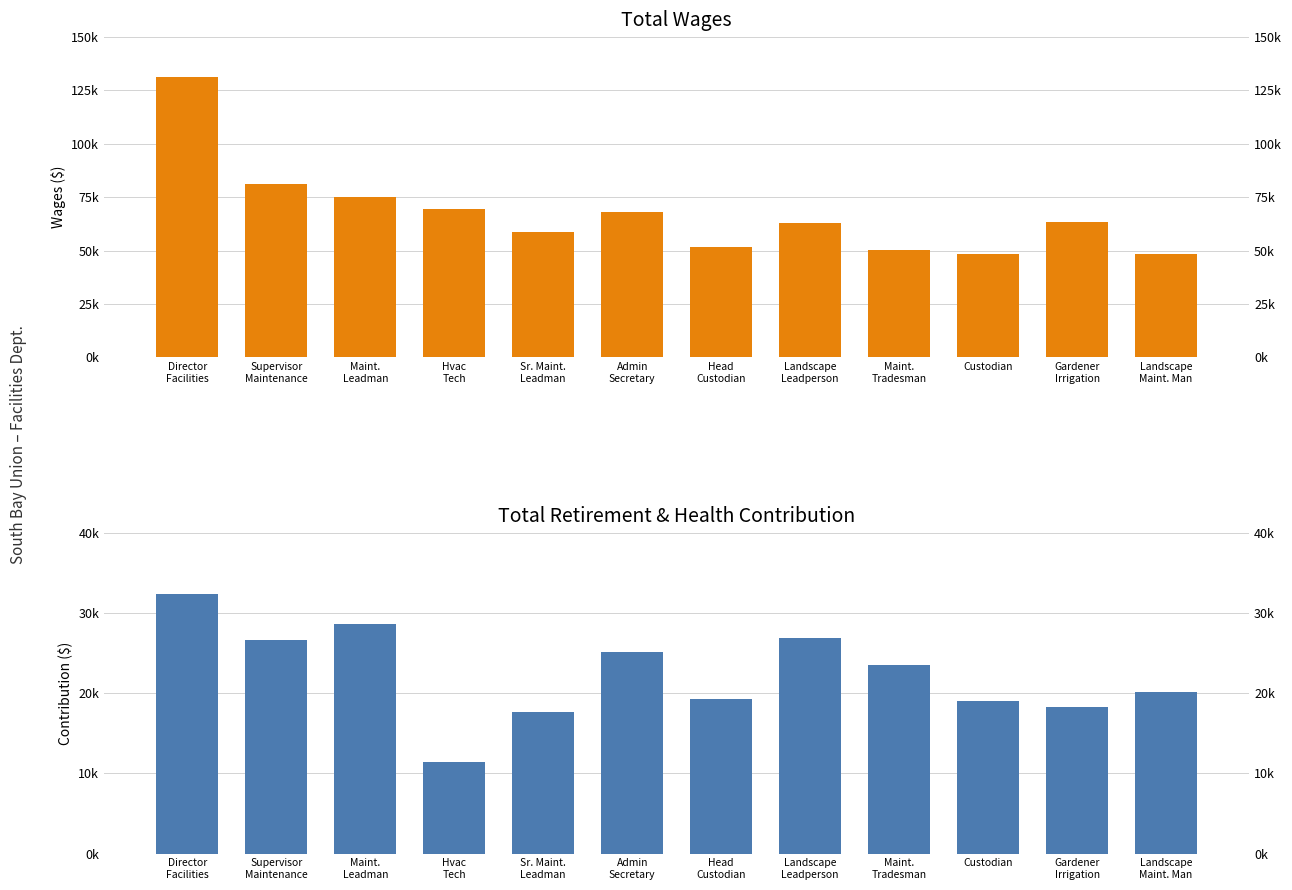

What are all the series names shown in the legend?

Total Wages, Total Retirement & Health Contribution